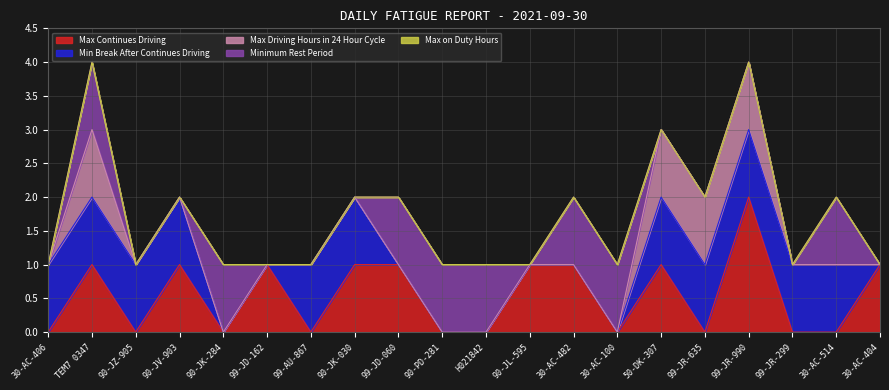

Is it true that Max Continues Driving equals 0 at 30-AC-406?

True